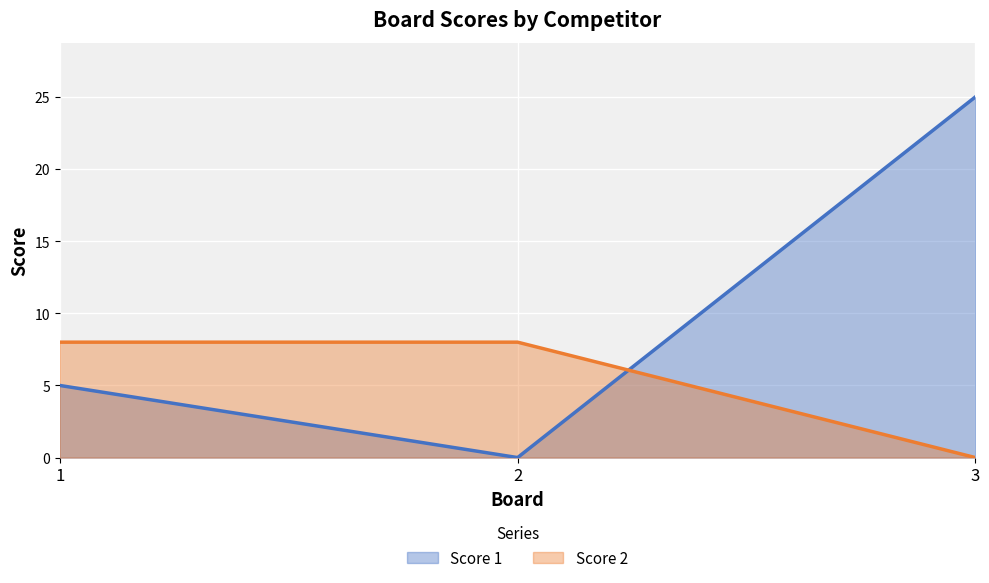

How many positive values does the Score 2 series have?

2